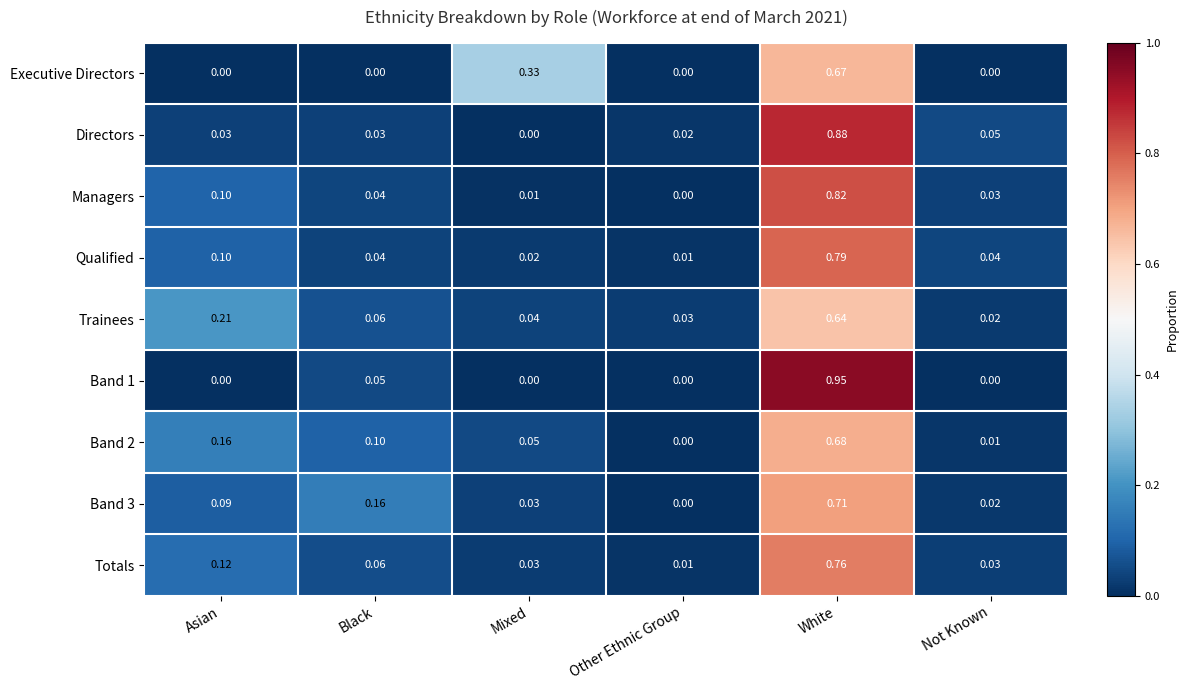

List the labels in order of Band 3 value, smallest first.

Other Ethnic Group, Not Known, Mixed, Asian, Black, White